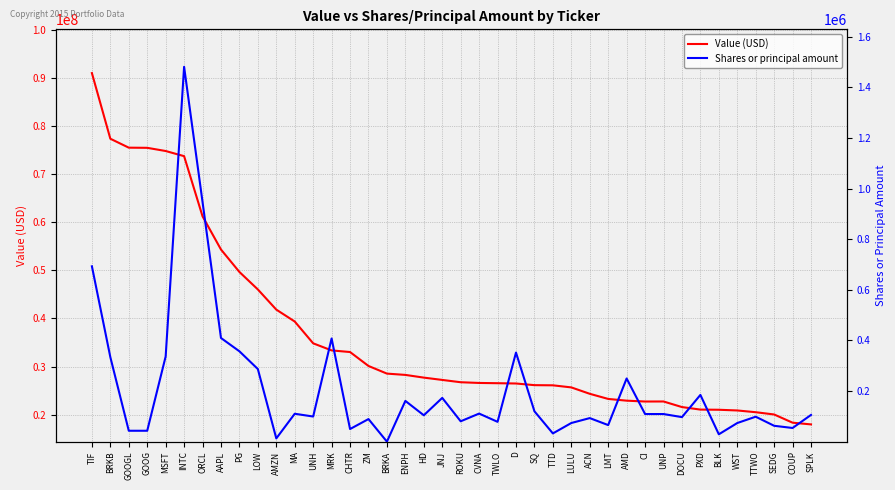

Rank the series by their maximum value, from lowest to highest.

Shares or principal amount, Value (USD)